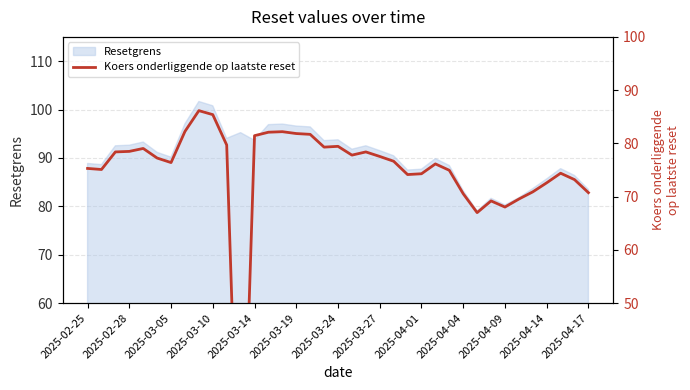

Is it true that Resetgrens equals 83.5 at 2025-04-17?

True